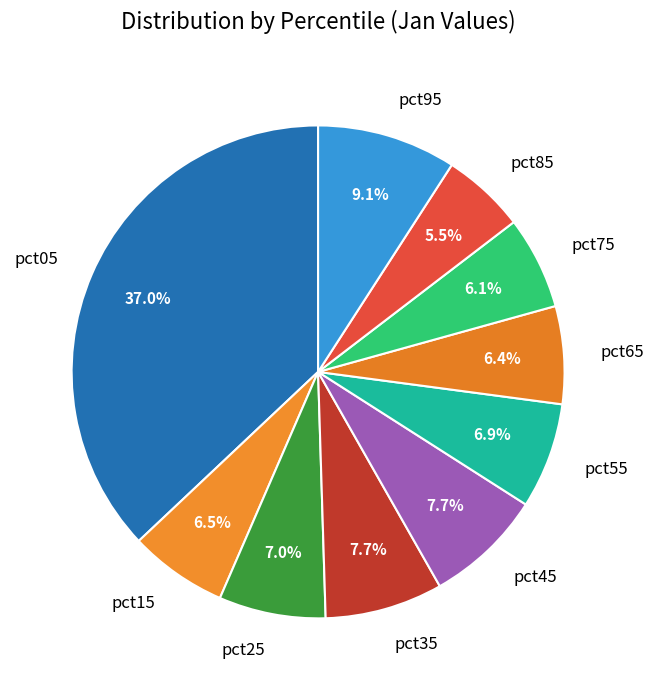

Which slice is the largest?

pct05